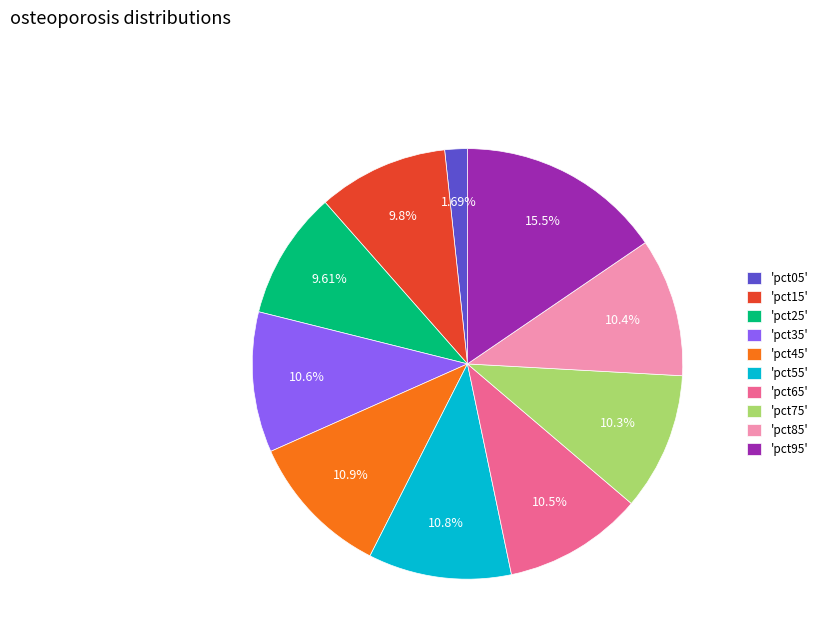

Is there any slice that represents more than half of the pie?

No